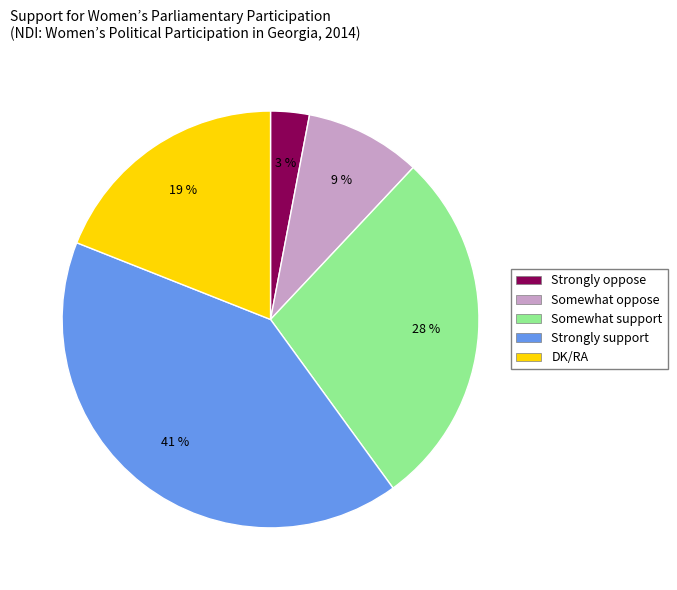

Which slice is the smallest?

Strongly oppose